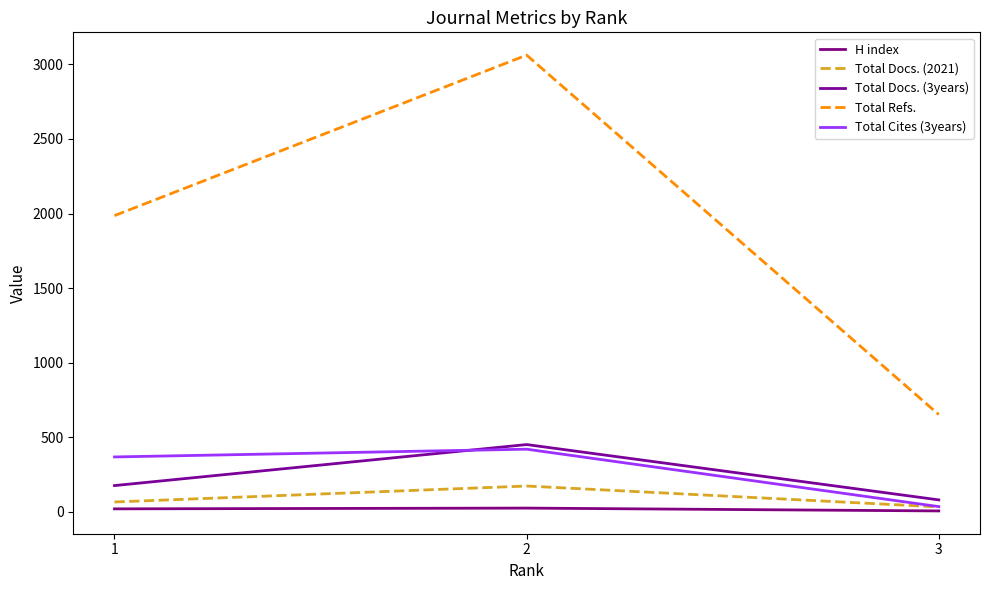

What is the difference between the maximum and minimum values in the Total Refs. series?

2410